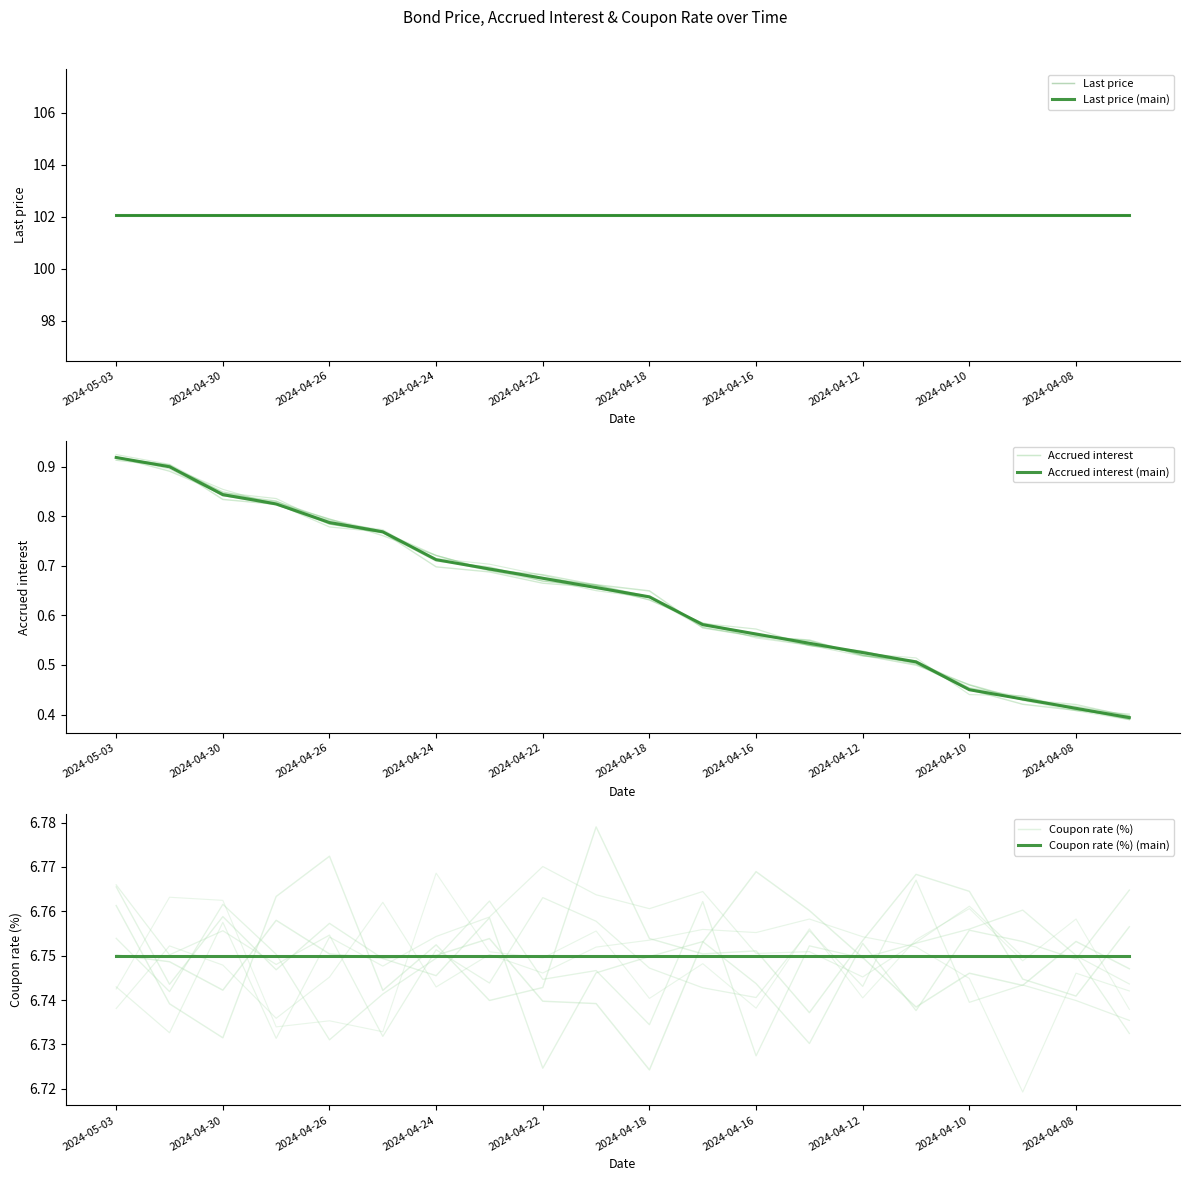

Does the chart have visible grid lines?

No